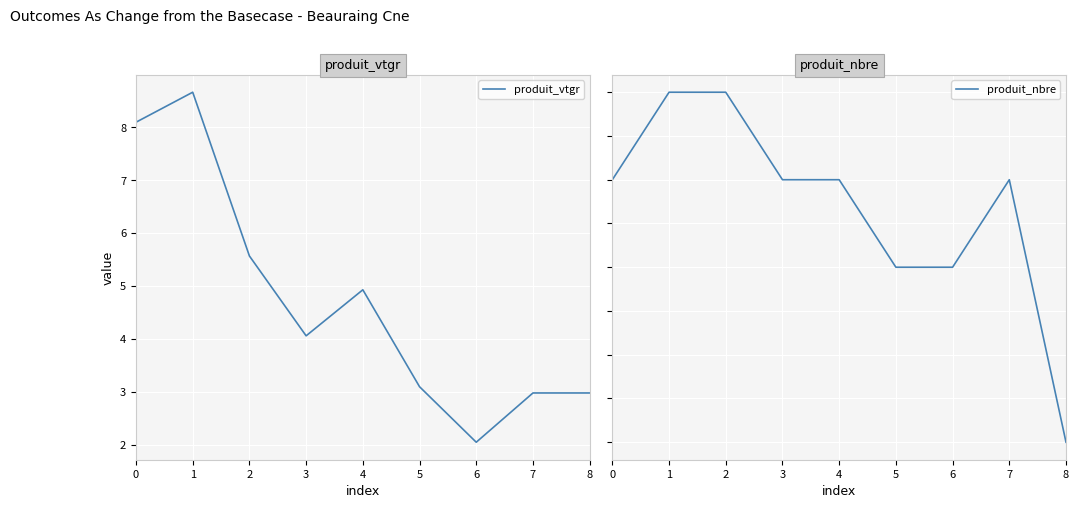

List the series in order of their overall mean, highest first.

produit_vtgr, produit_nbre